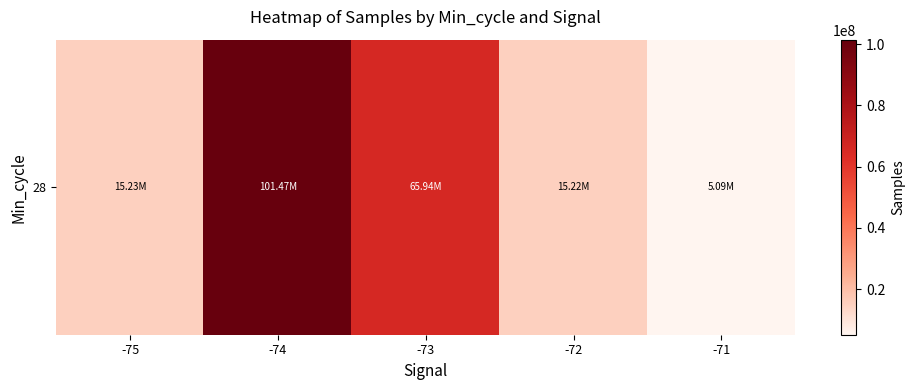

Count the number of values greater than 15228924.

2